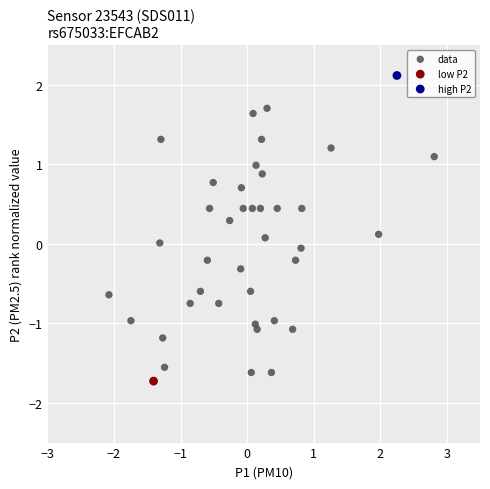

What are all the series names shown in the legend?

data, low P2, high P2